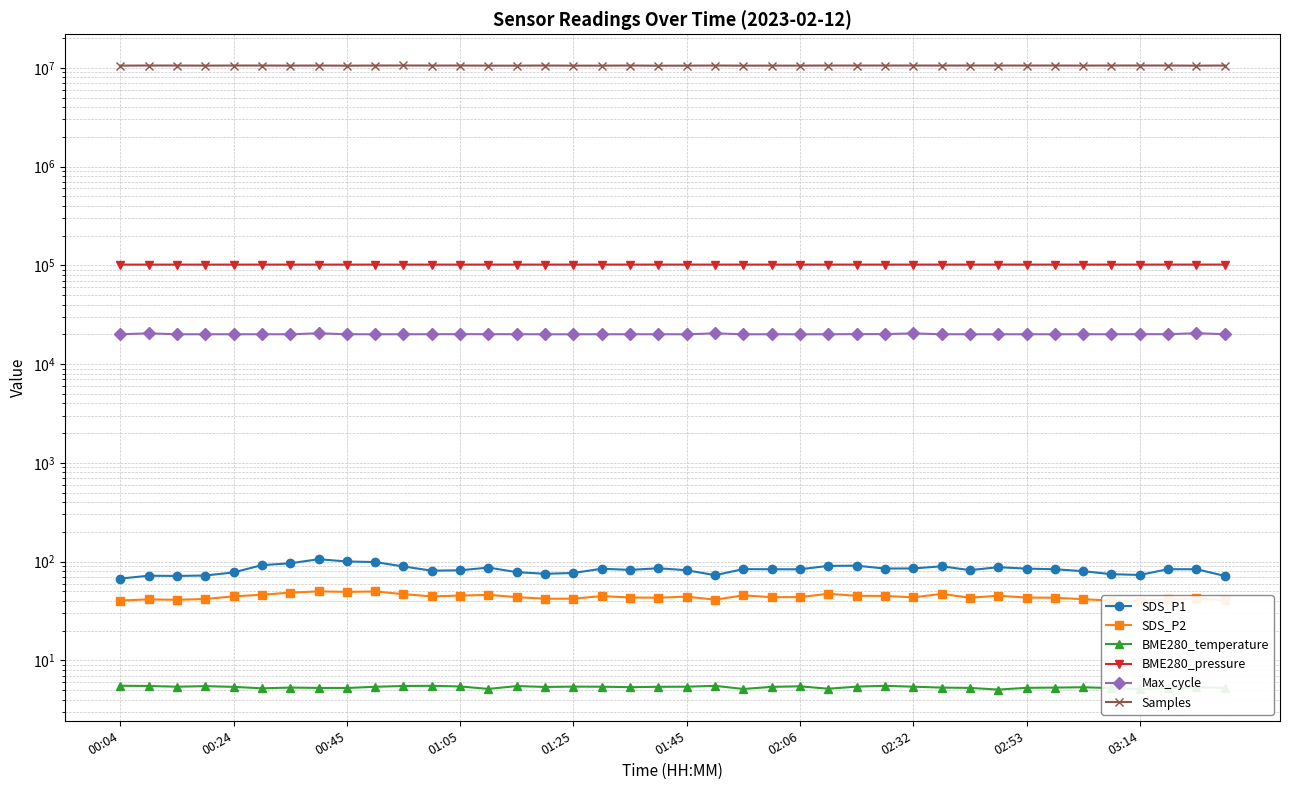

True or false: SDS_P1 and Max_cycle intersect in this chart.

False